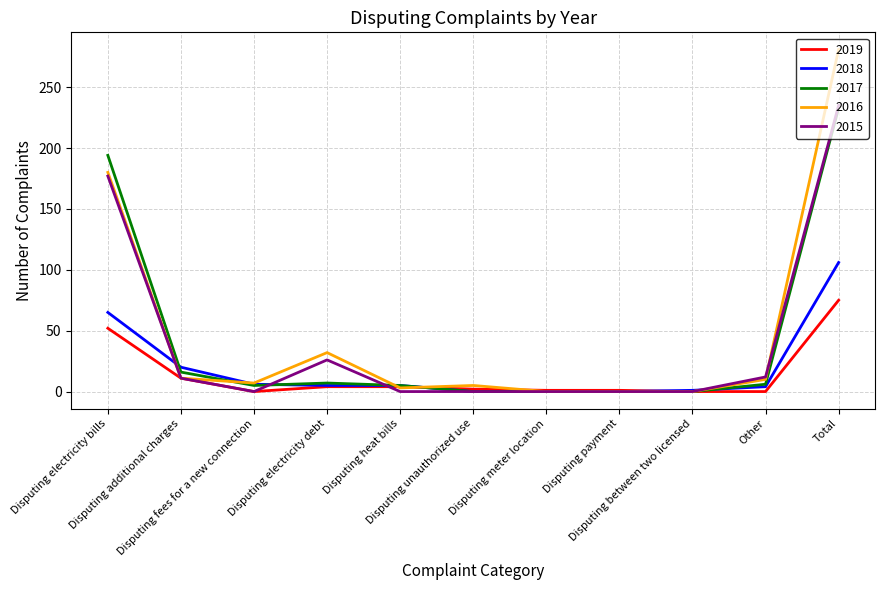

What is the maximum value shown in the chart?

281